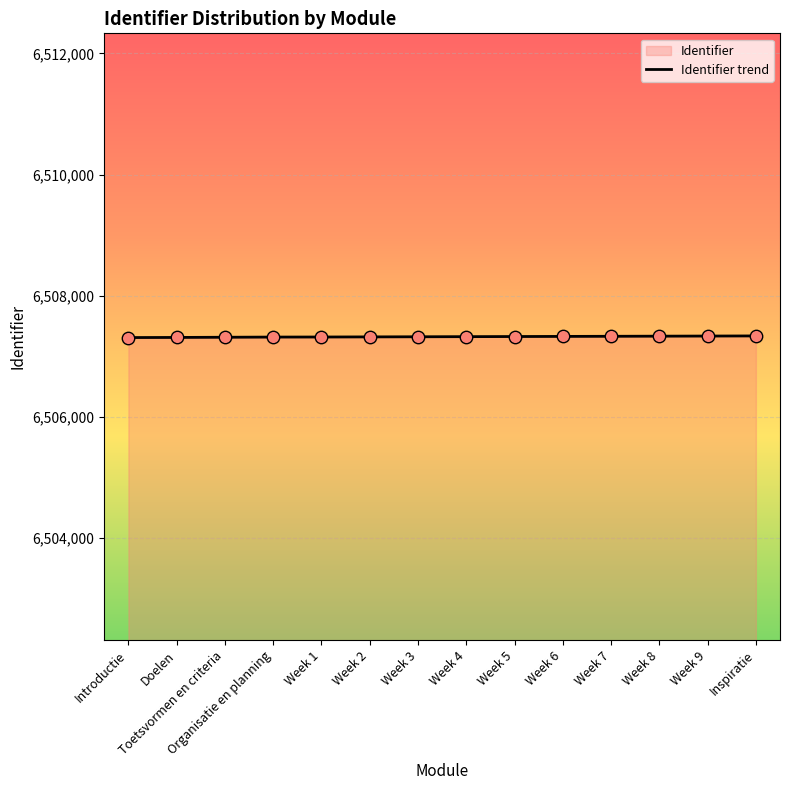

What is the change in value from Week 3 to Week 9?

+12